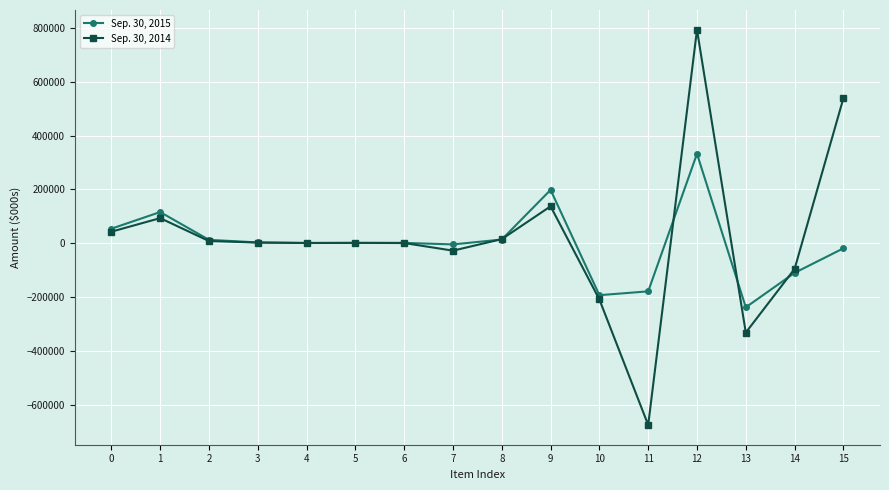

Which series ends up on top after the final intersection of Sep. 30, 2015 and Sep. 30, 2014?

Sep. 30, 2014